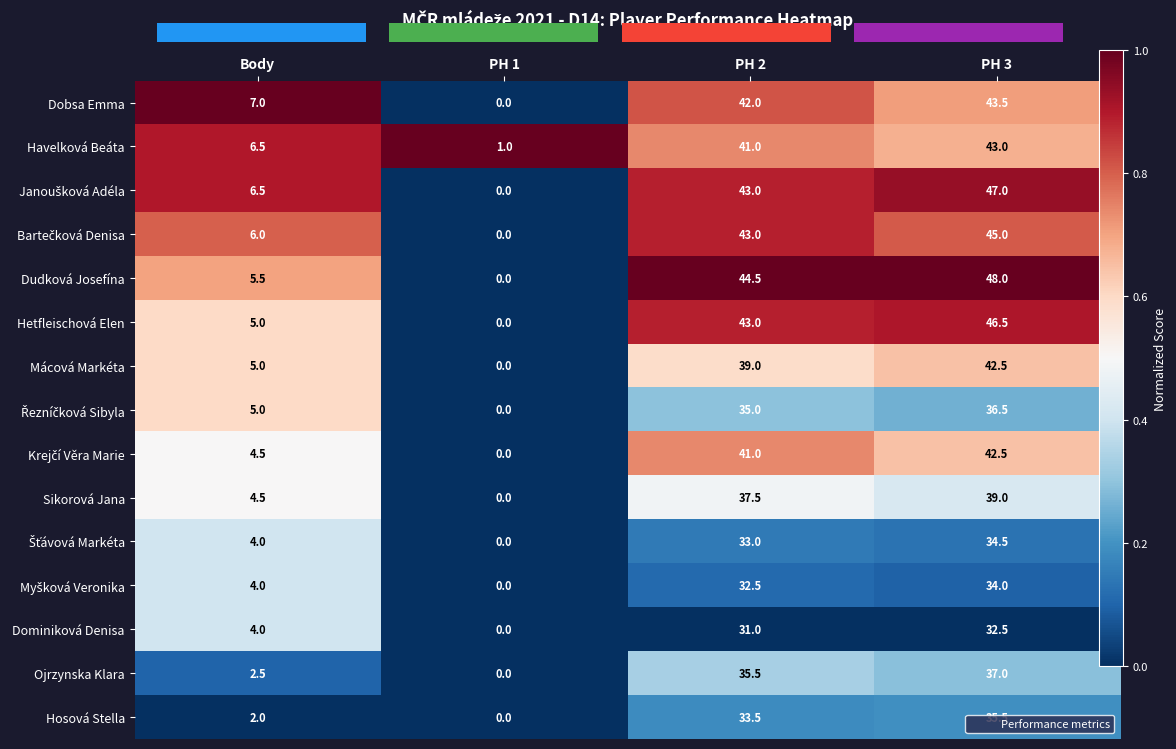

The value of Ojrzynska Klara at Body is 0.0. True or false?

False